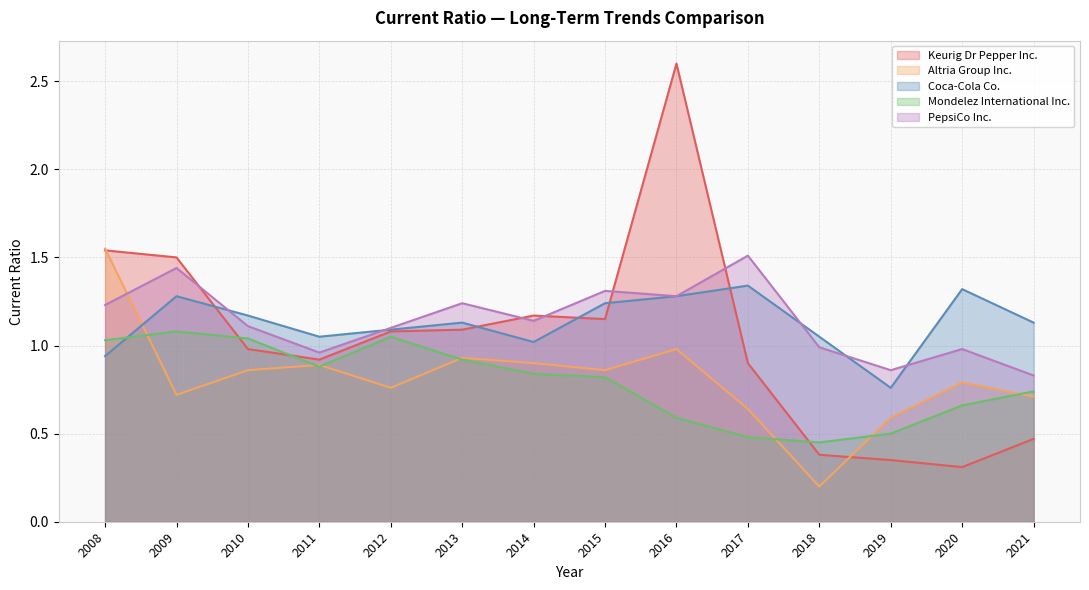

The value of Keurig Dr Pepper Inc. at 2016 is 2.6. True or false?

True